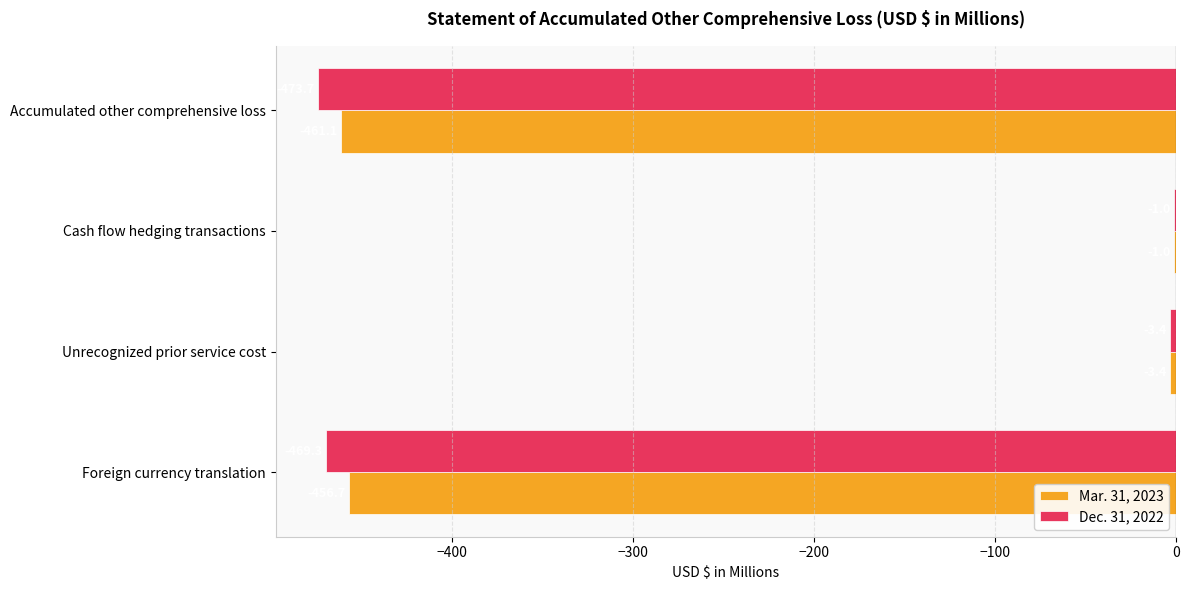

What is the sum of the Dec. 31, 2022 values at Foreign currency translation and Unrecognized prior service cost?

-472.7